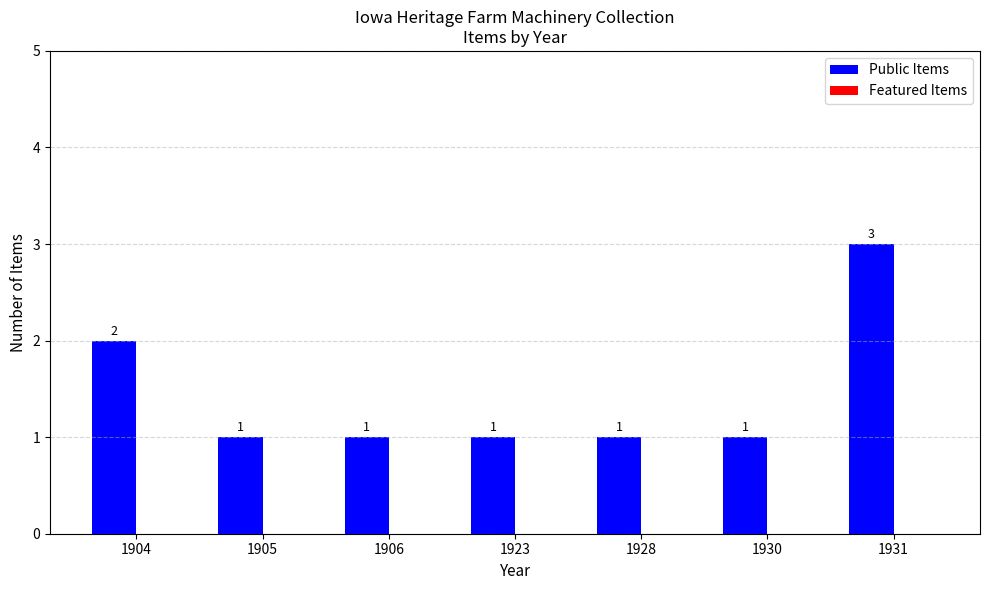

How many bars are there in total?

7